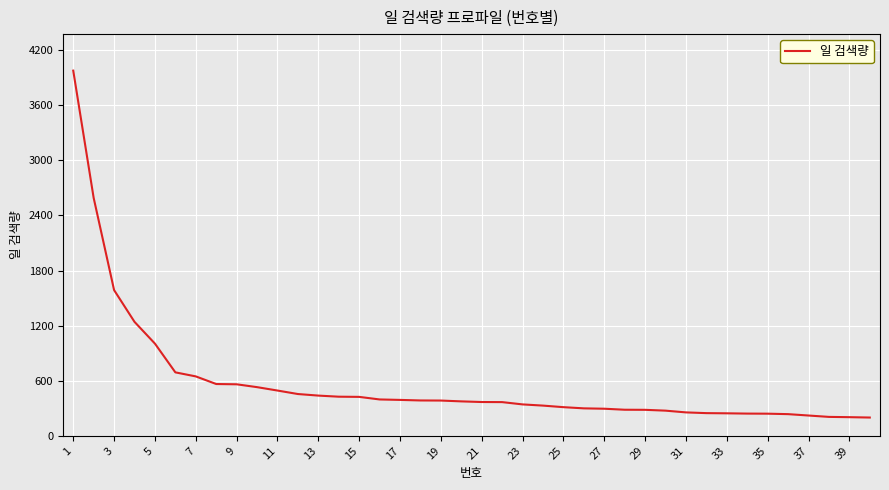

What is the difference between the maximum and minimum values?

3778